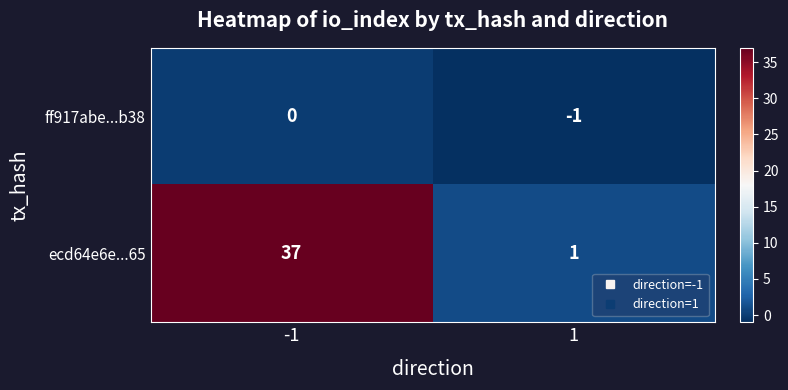

What is the difference between the maximum and minimum values in the ecd64e6e...65 series?

36